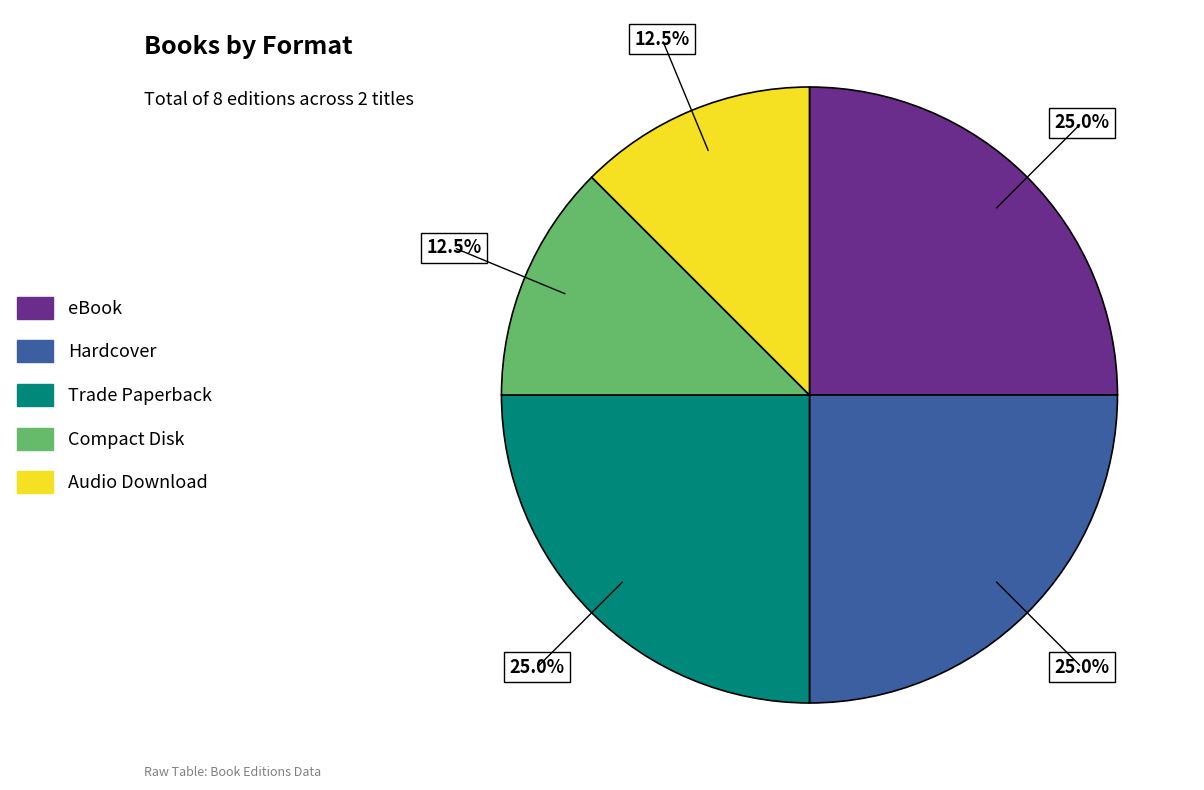

Combined, do Hardcover and Compact Disk account for over 50%?

No